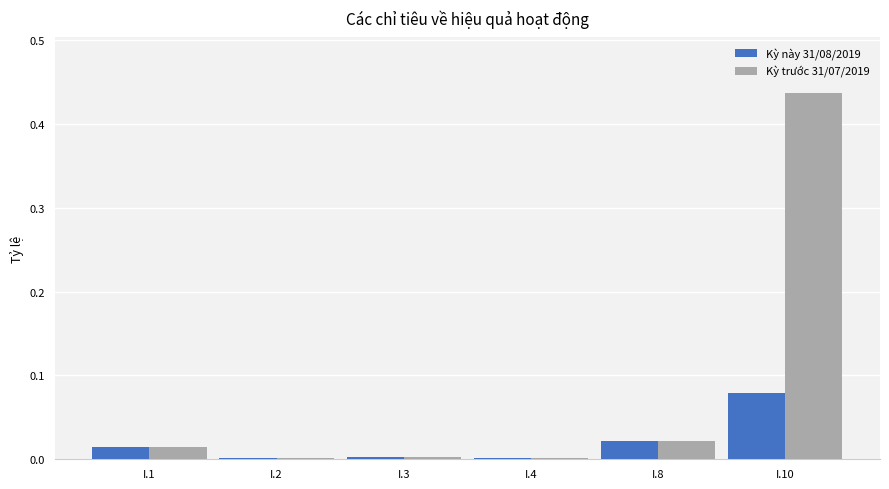

At which label does Kỳ này 31/08/2019 reach its peak?

I.10